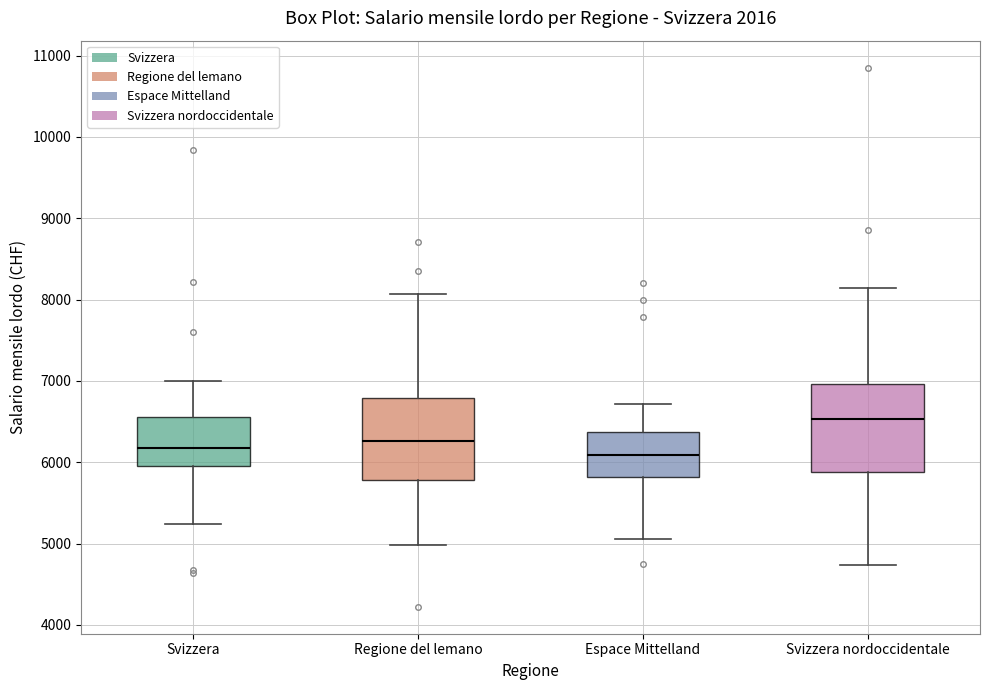

Which box has the highest median line?

Svizzera nordoccidentale